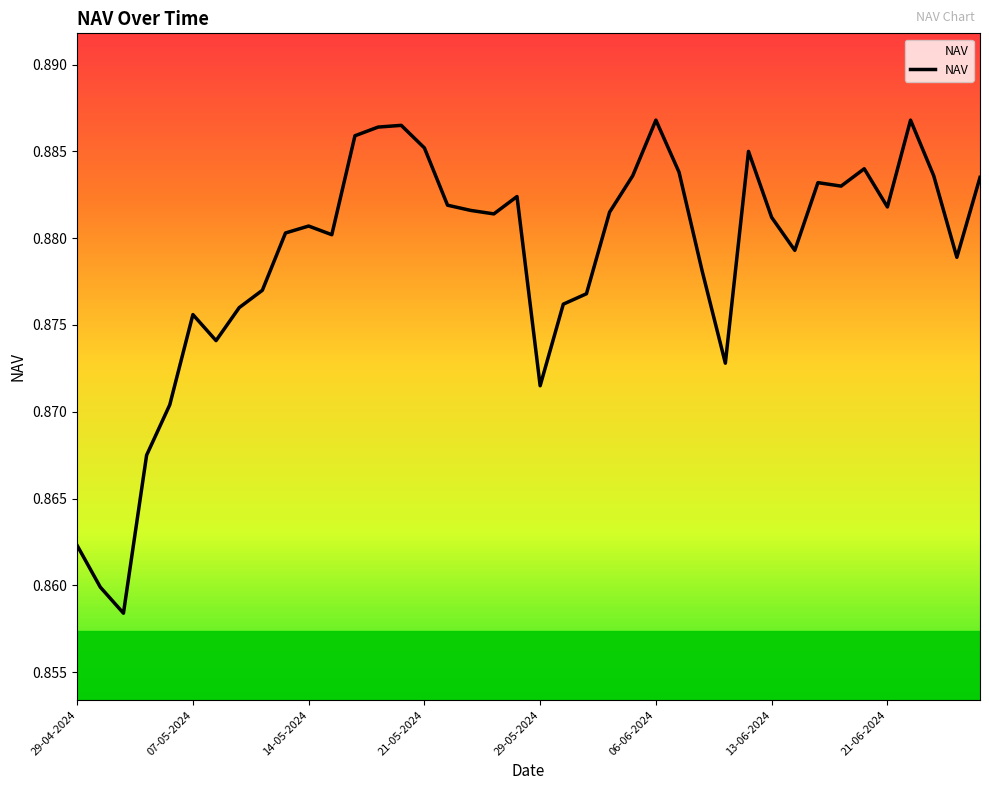

The chart shows a value of 0.2 at 13-06-2024. True or false?

False